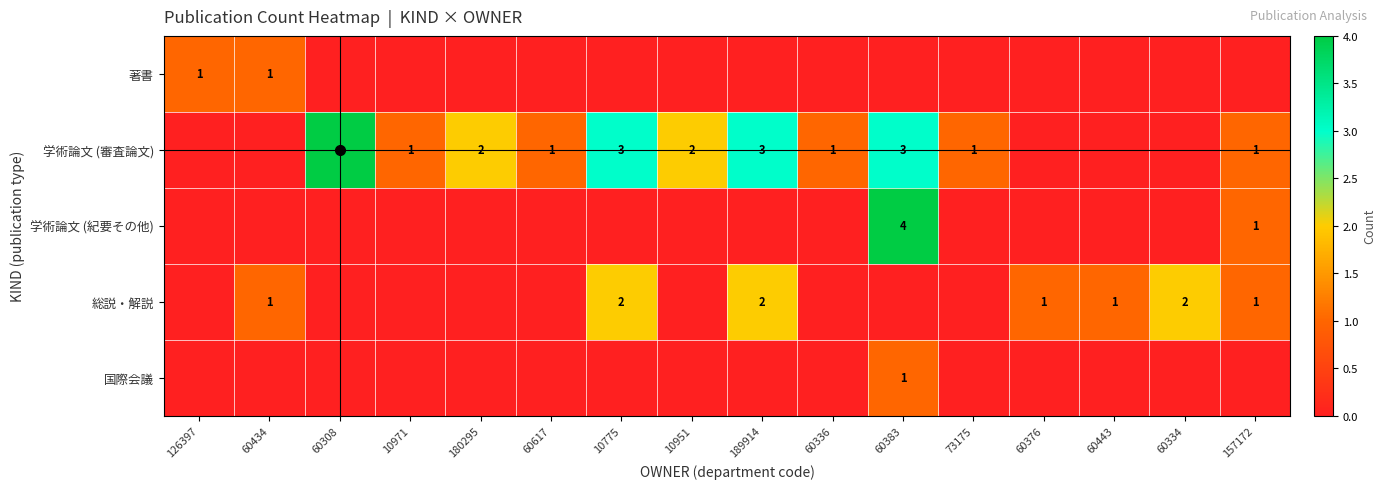

The value of 総説・解説 at 60443 is 1. True or false?

True